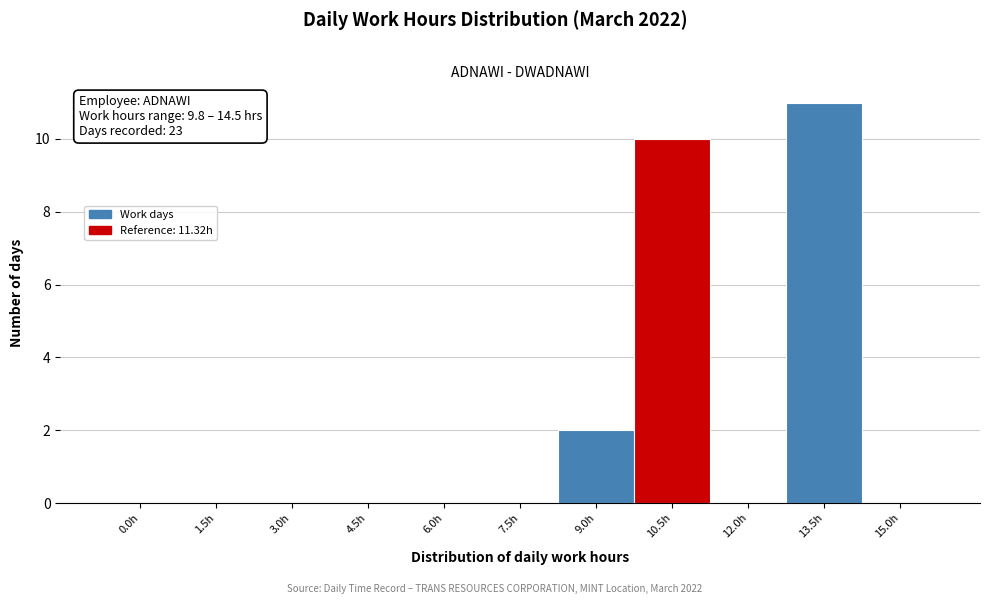

Reading left to right, what are all the values shown in this chart?

0.0h=0	1.5h=0	3.0h=0	4.5h=0	6.0h=0	7.5h=0	9.0h=2	10.5h=10	12.0h=0	13.5h=11	15.0h=0